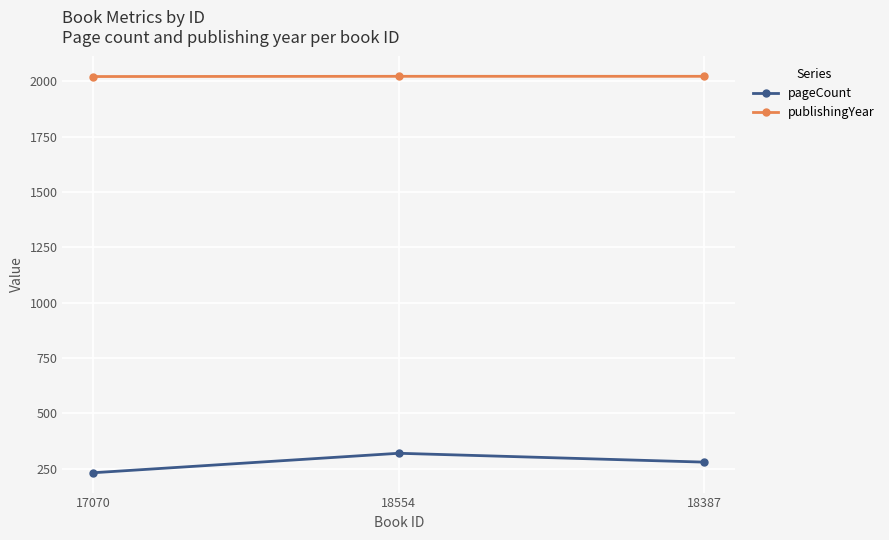

List the series in order of their overall mean, highest first.

publishingYear, pageCount